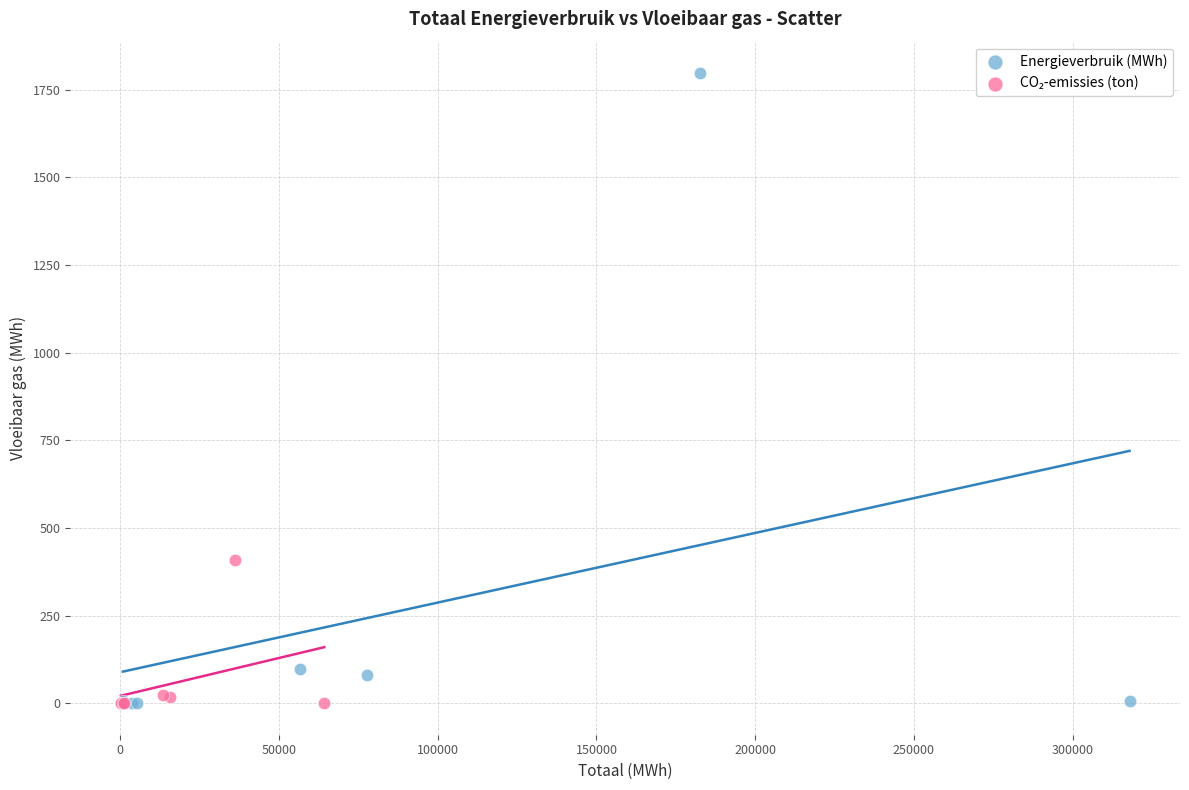

Which series has the widest spread of Y values?

Energieverbruik (MWh)